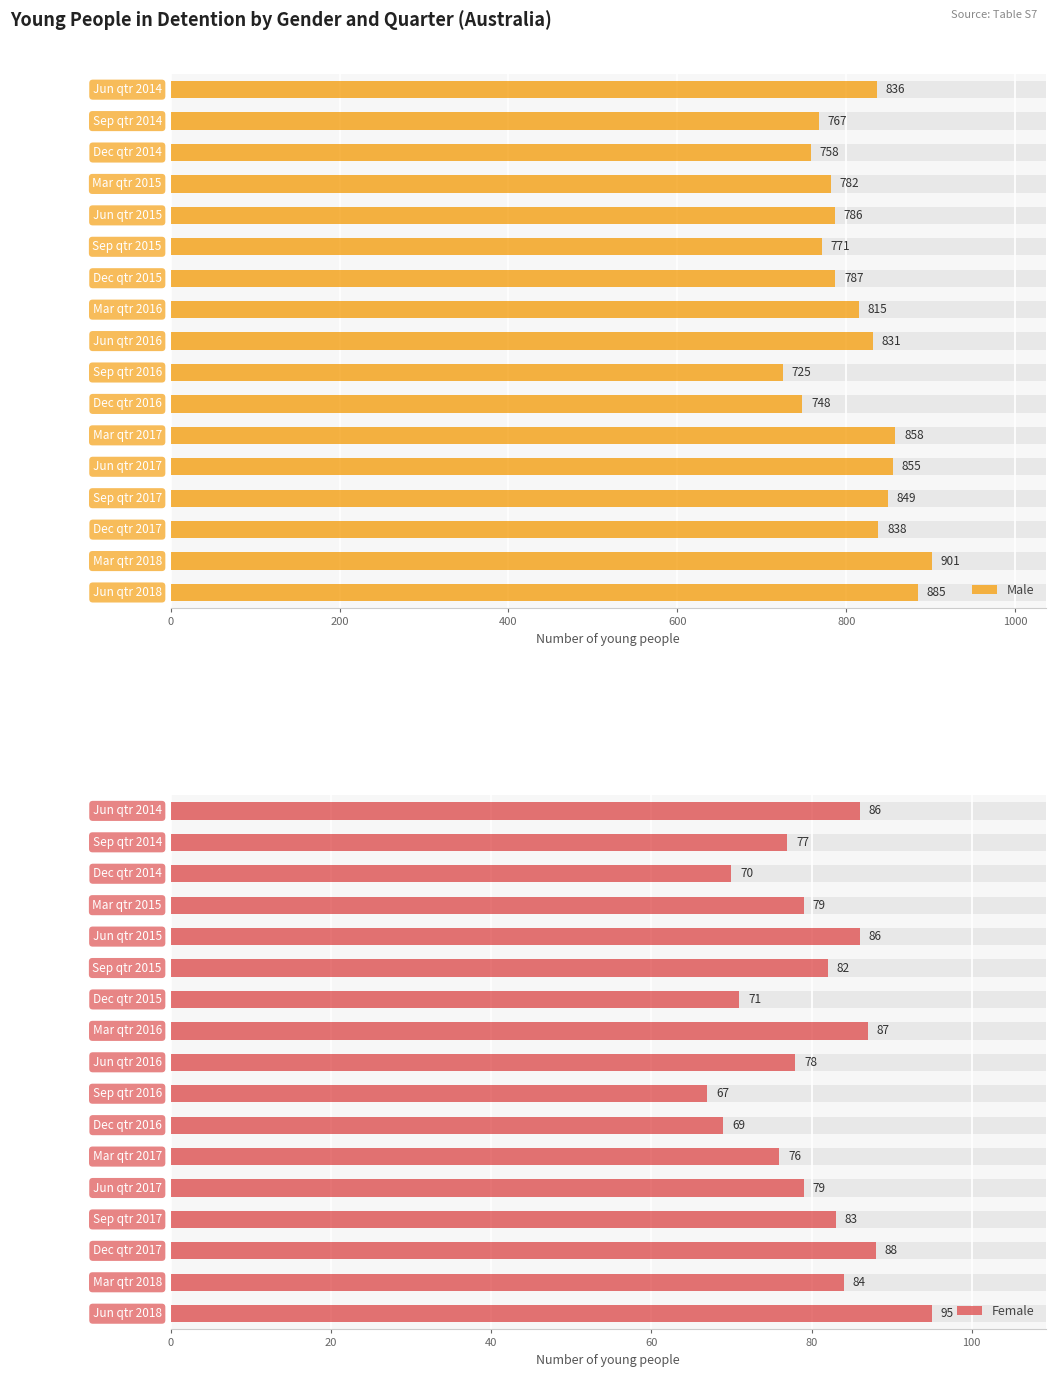

Reading right to left, list all the values displayed in this chart.

Male: 885	901	838	849	855	858	748	725	831	815	787	771	786	782	758	767	836
Female: 95	84	88	83	79	76	69	67	78	87	71	82	86	79	70	77	86